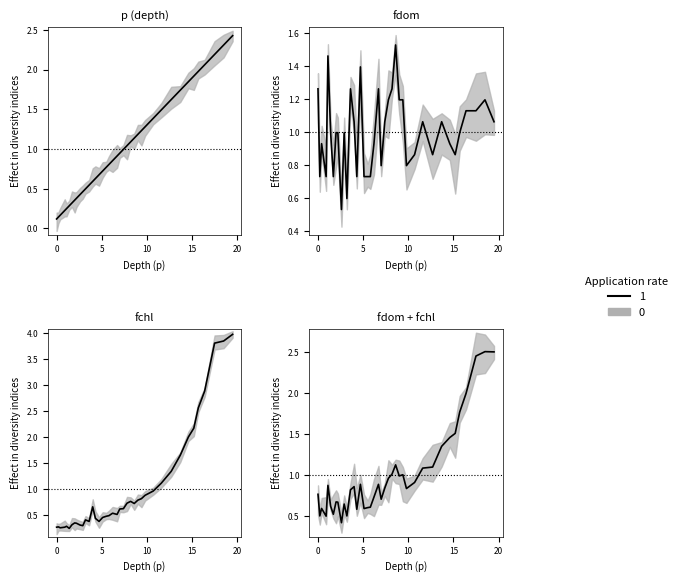

True or false: p has more than 1 points higher than both neighbors.

False